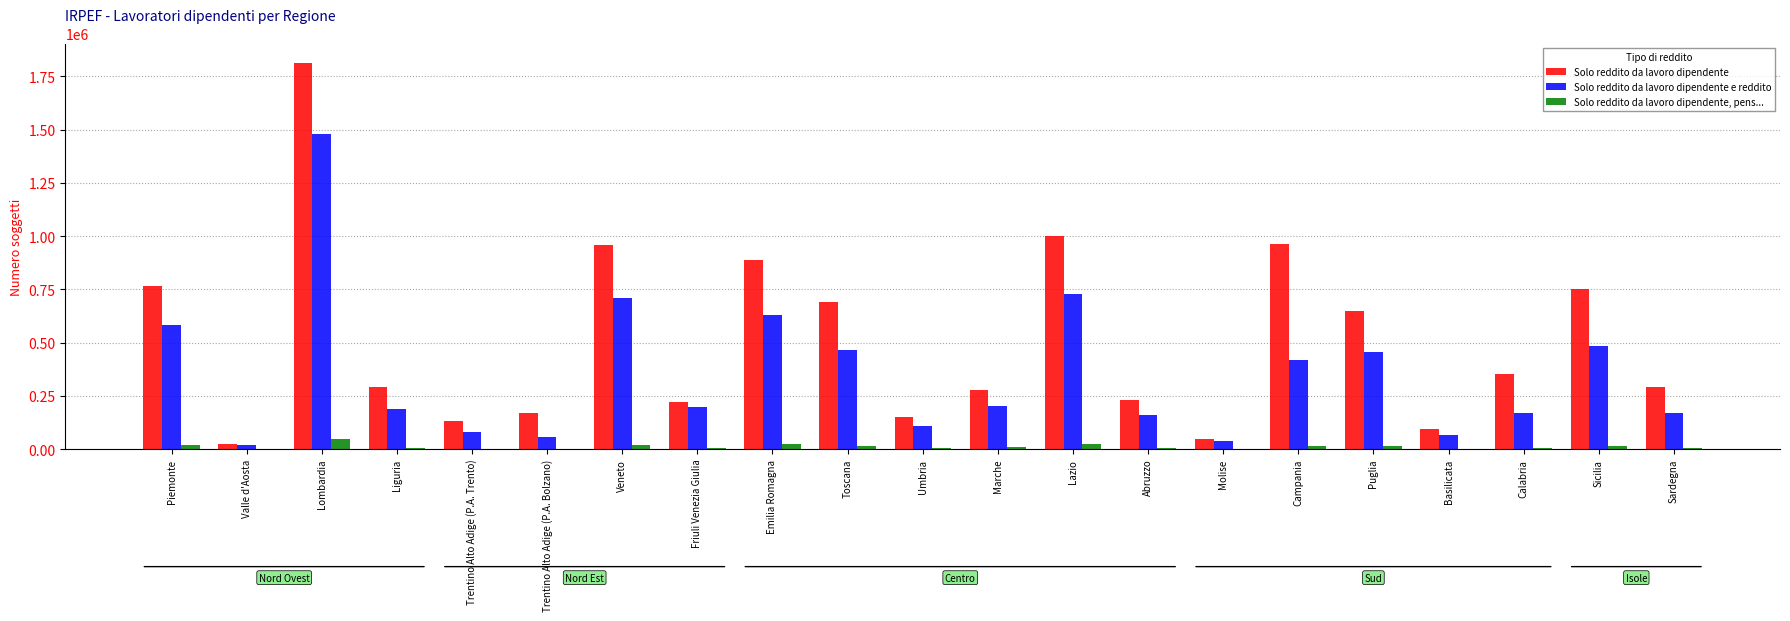

Is it true that Solo reddito da lavoro dipendente e reddito equals 169125 at Calabria?

True